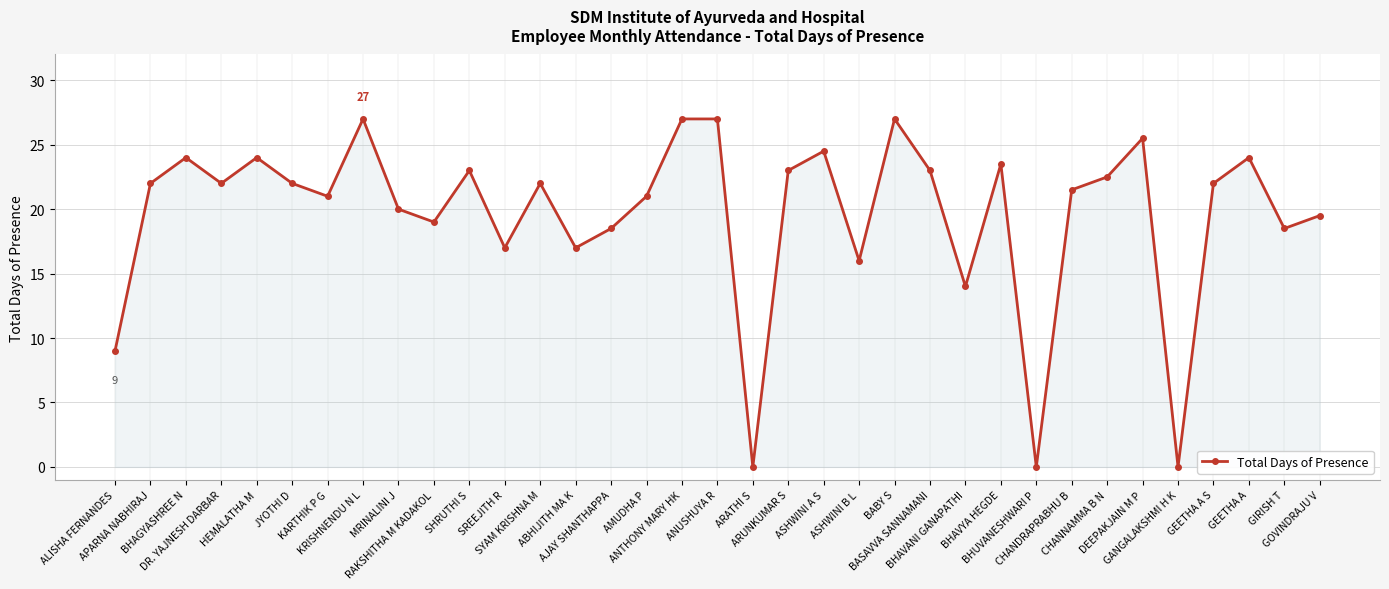

What is the sum of all values?

687.0